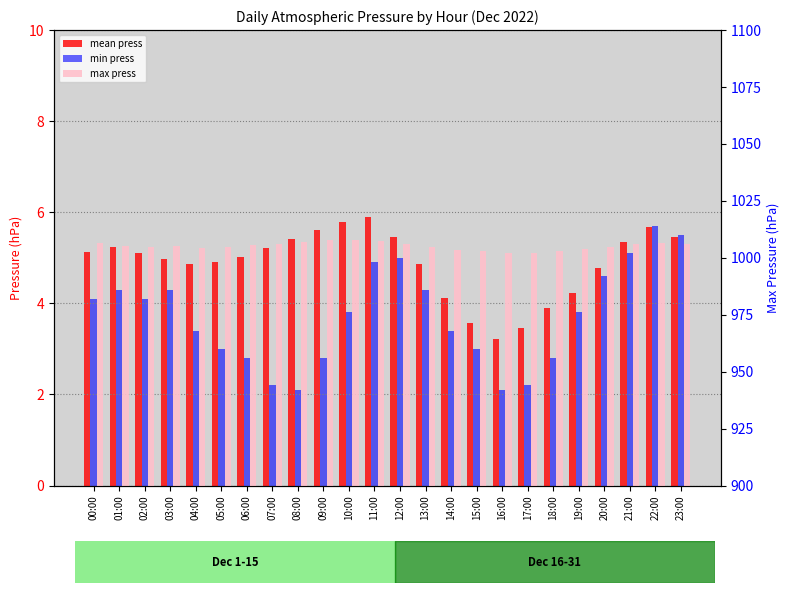

What is the sum of the max press values at 21:00 and 23:00?

2012.2